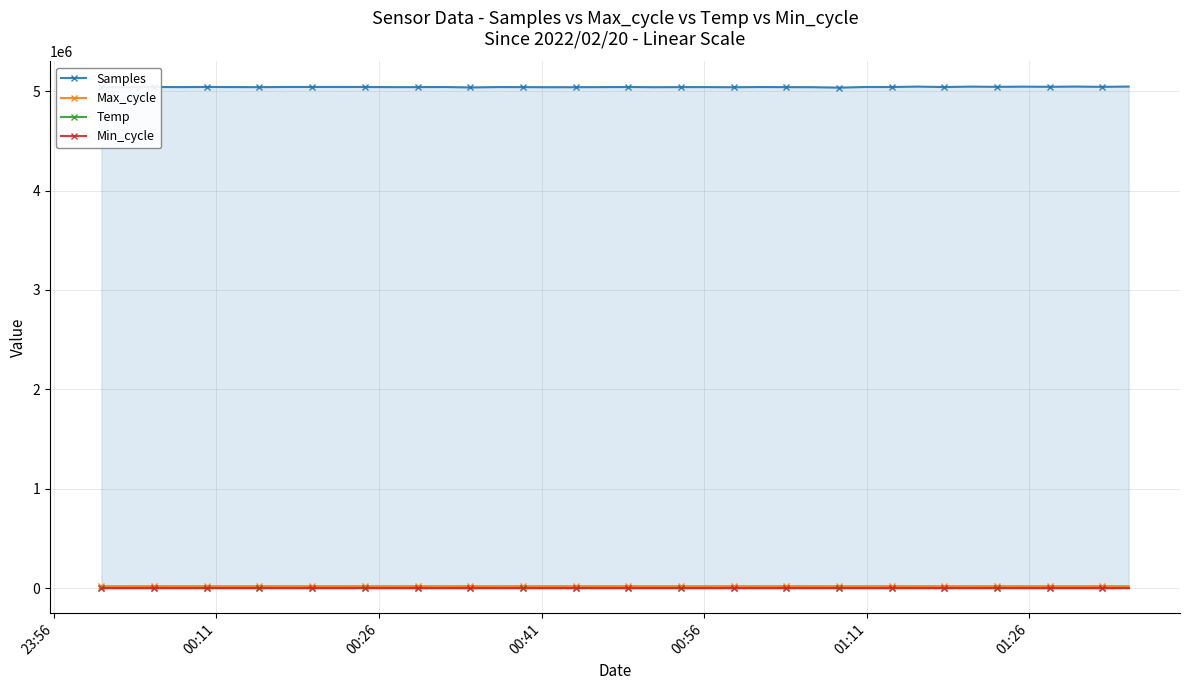

How many interior local valleys does the Max_cycle series have?

16